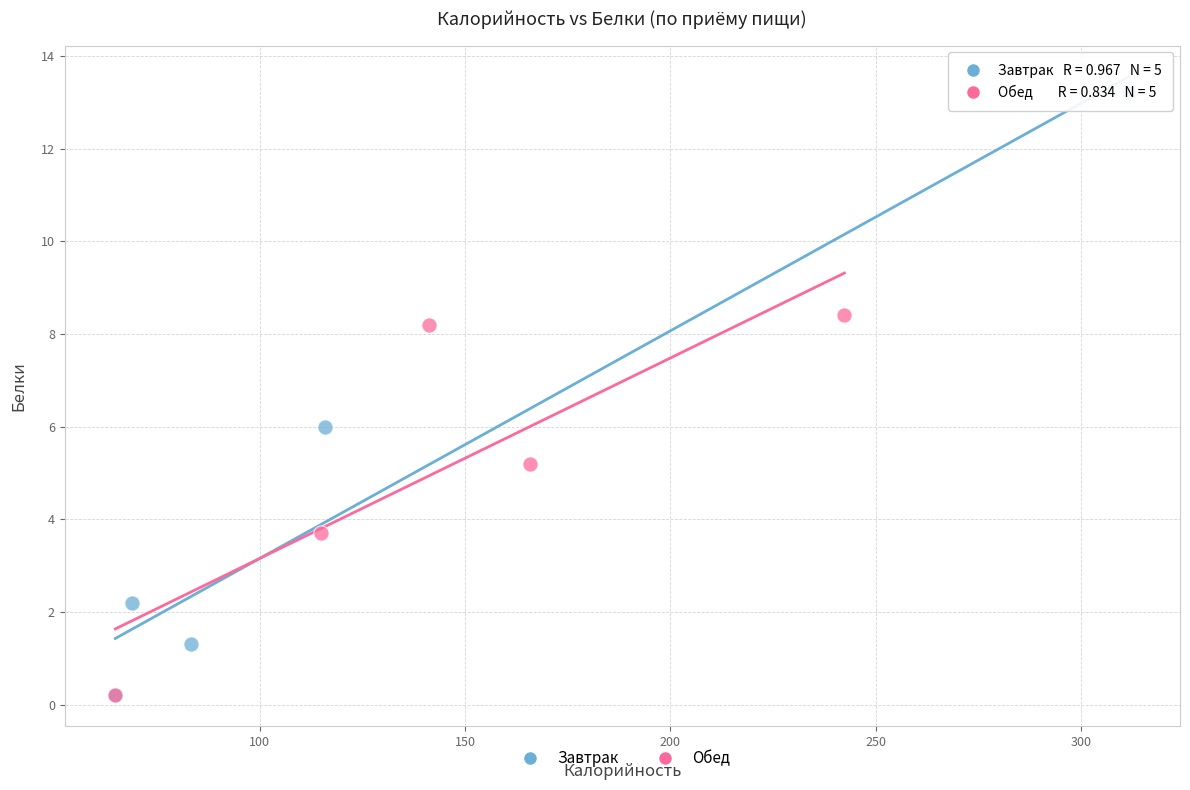

Which series contains the highest Y value?

Завтрак